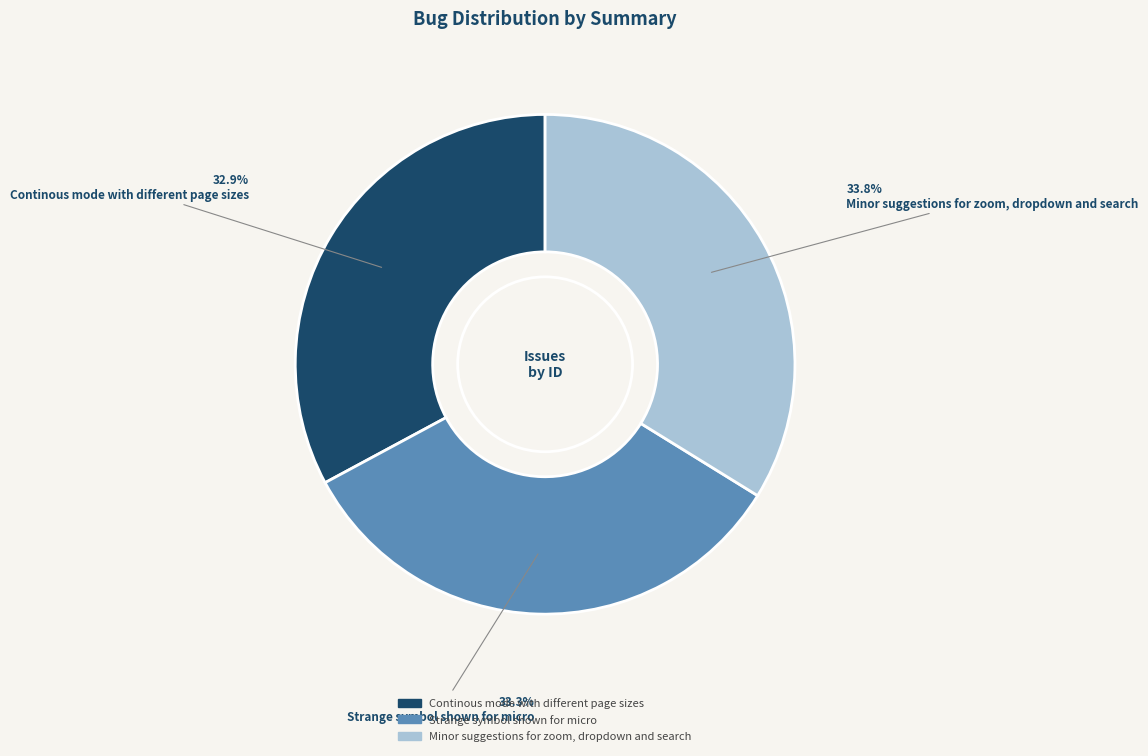

The Strange symbol shown for micro slice represents 39% of the pie. True or false?

False